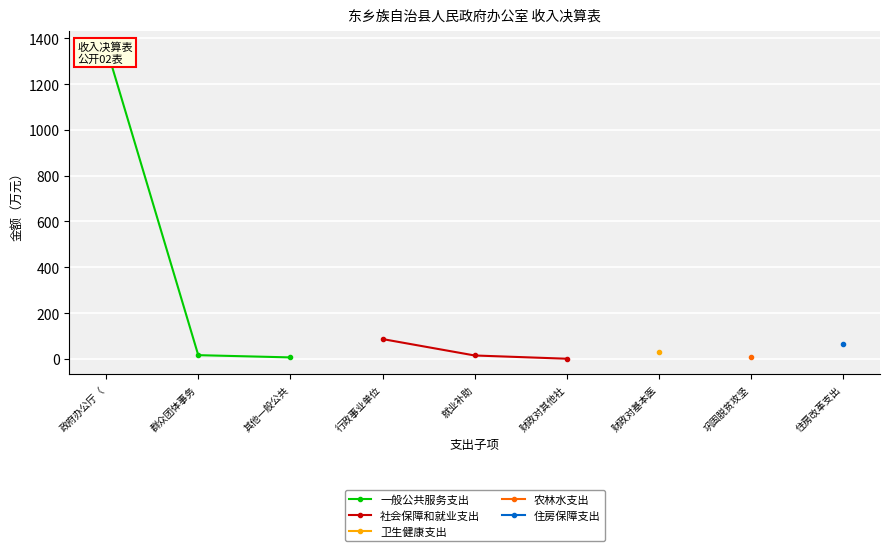

True or false: 农林水支出 and 一般公共服务支出 cross at least once.

False